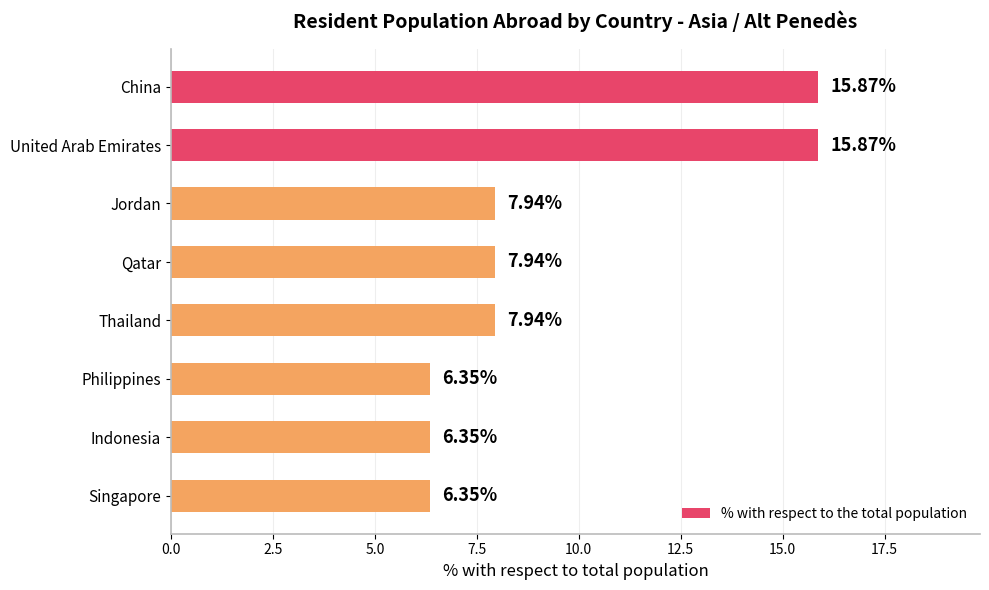

Are the bars grouped side by side (vs. stacked)?

No